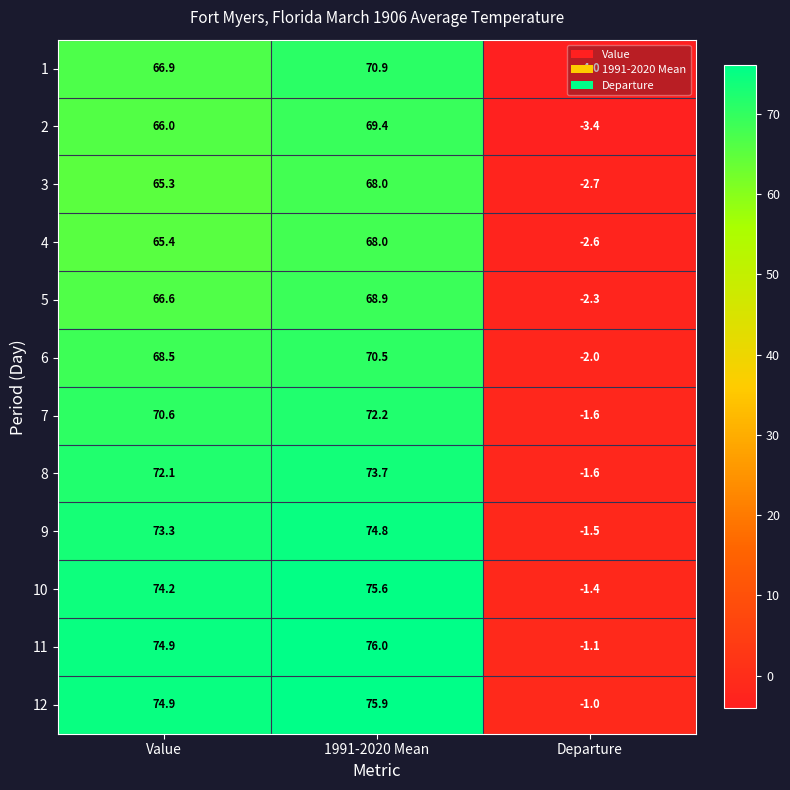

Count the number of data series in this chart.

12